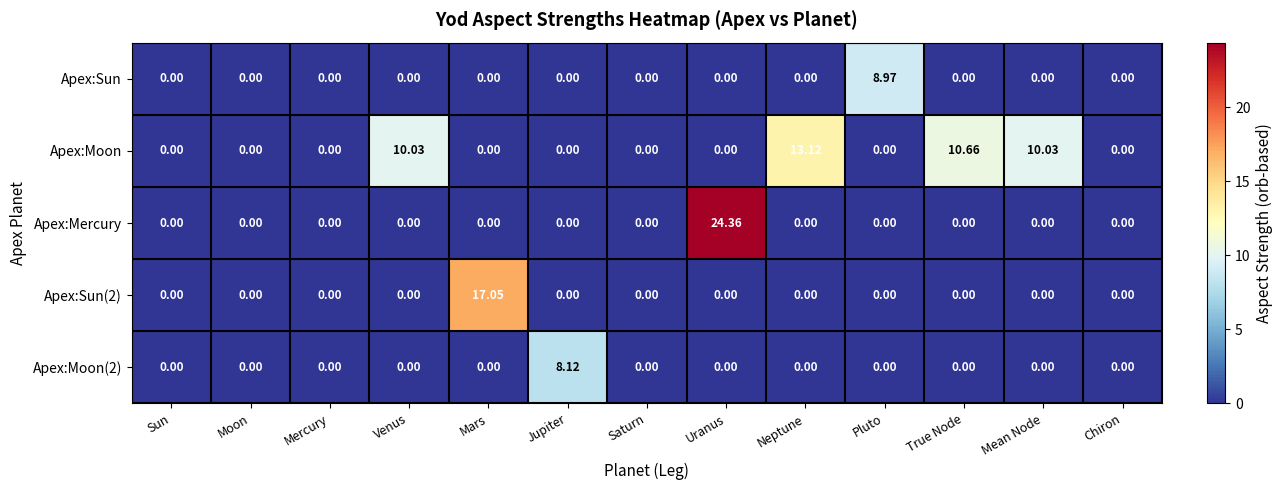

At how many categories does at least one series exceed 3?

8